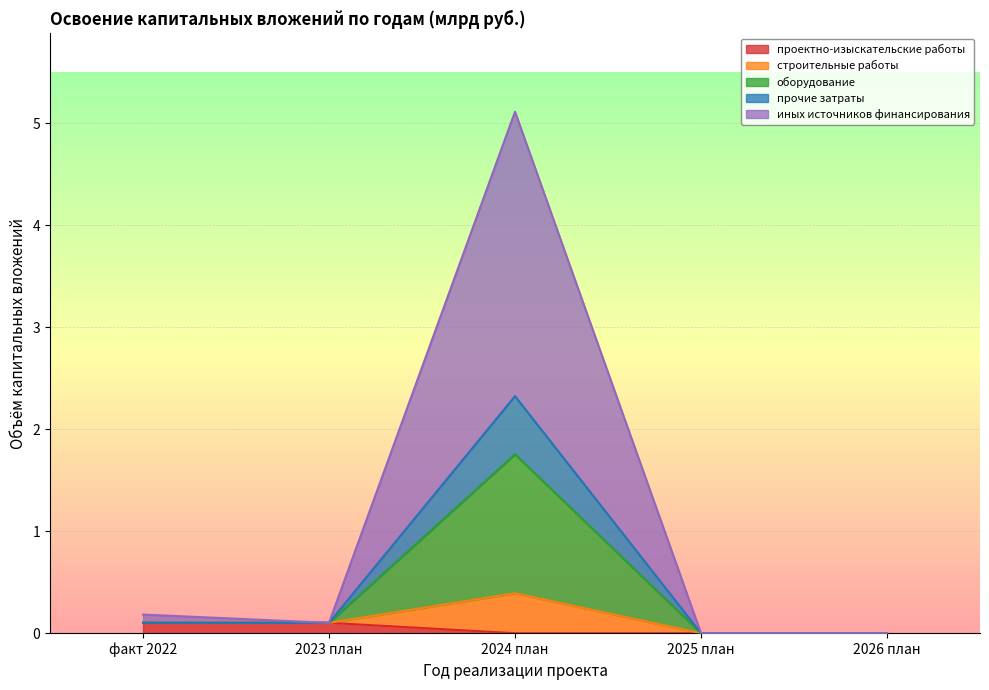

True or false: строительные работы has a value of 0.2 at 2023 план.

False